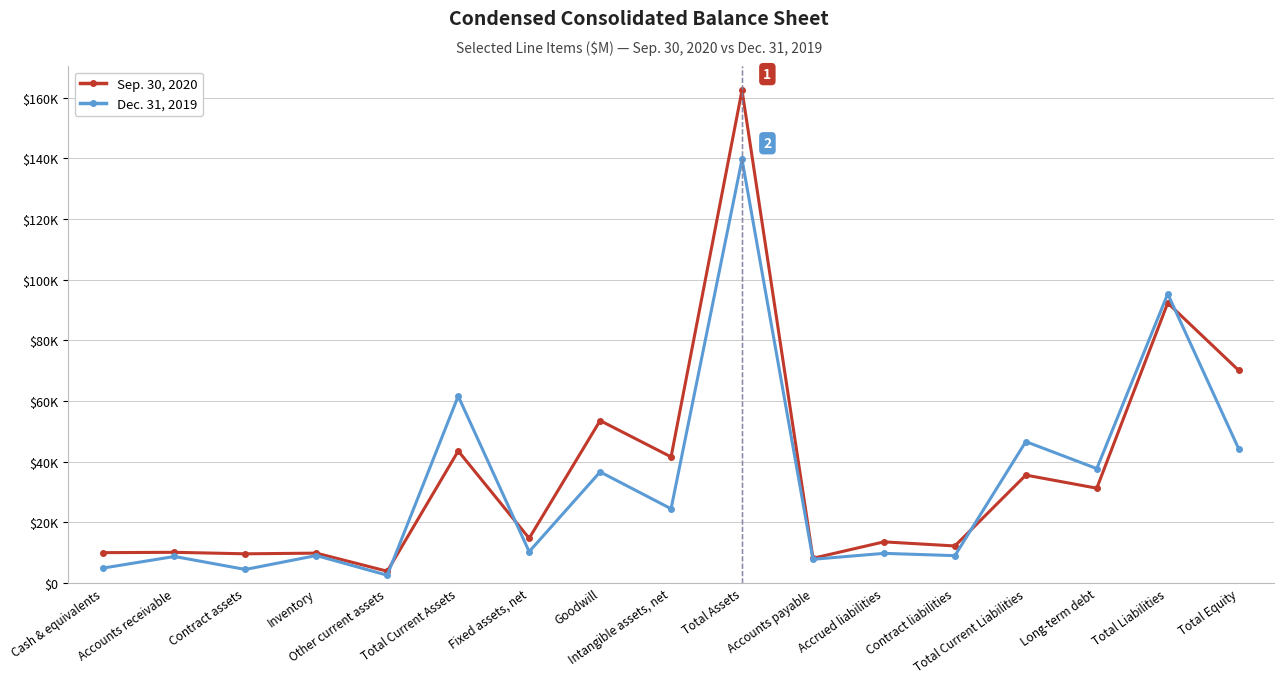

Between Cash & equivalents and Goodwill, which series saw the biggest shift?

Sep. 30, 2020